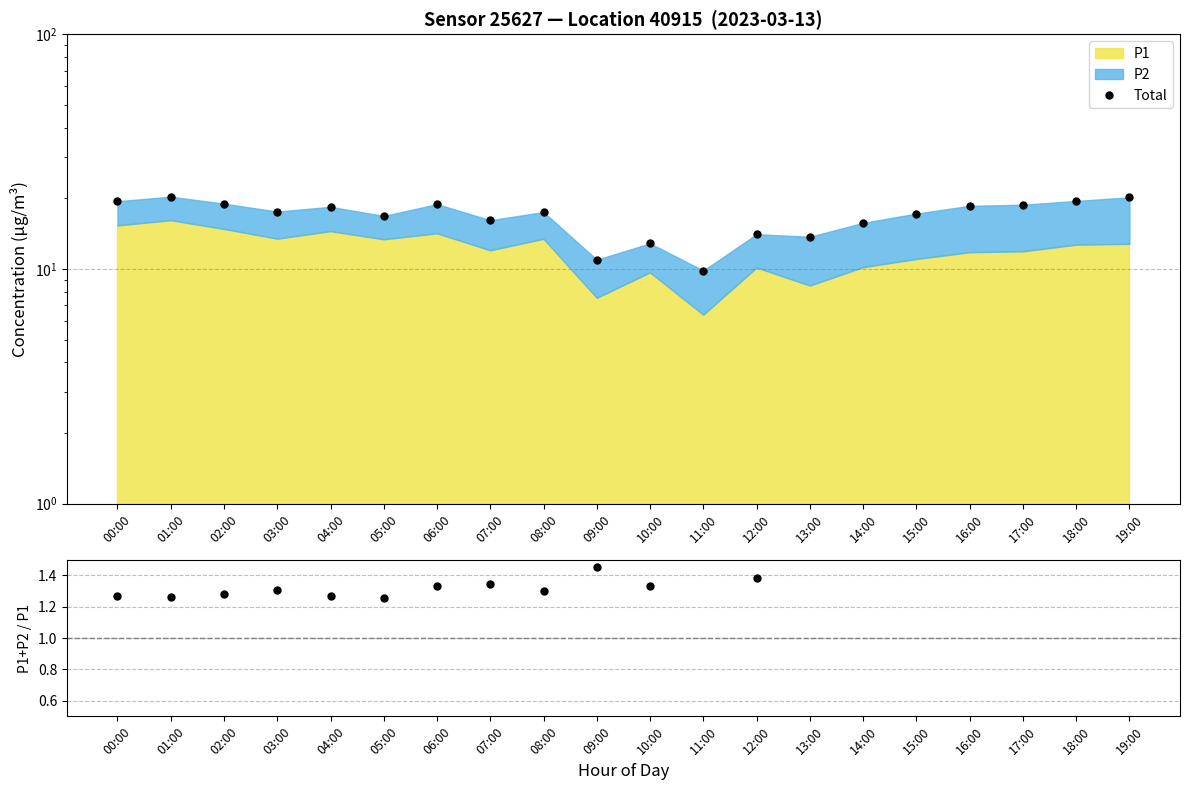

What is the label of the 1st point from the left?

00:00